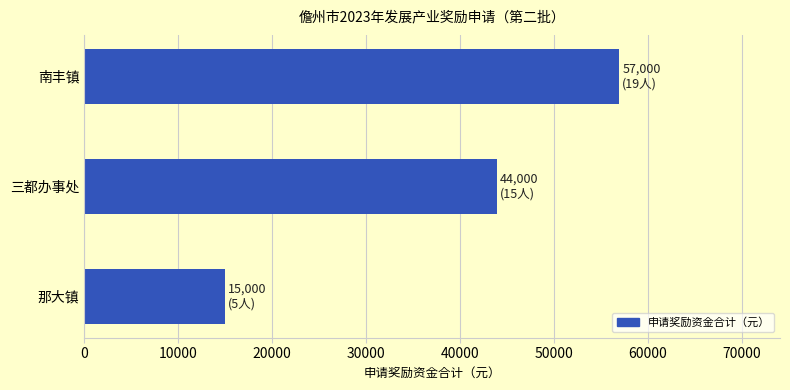

Approximately how many times larger is the value at 那大镇 compared to 南丰镇?

0.3